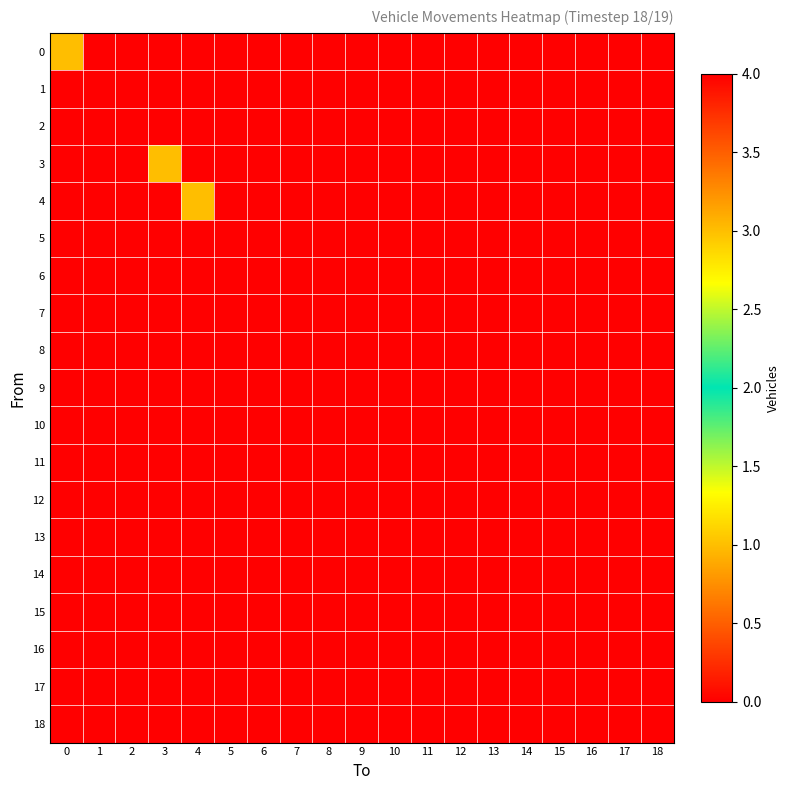

List the series in order of their peak value, highest first.

1, 2, 5, 6, 0, 3, 4, 7, 8, 9, 10, 11, 12, 13, 14, 15, 16, 17, 18